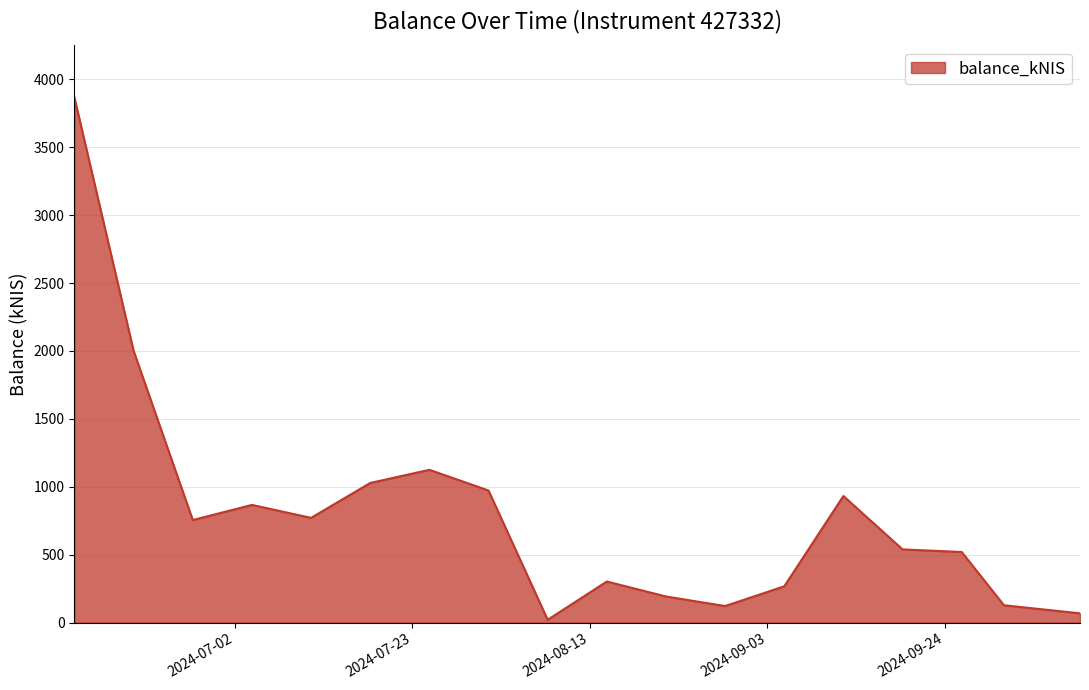

What is the minimum value shown in the chart?

20.3